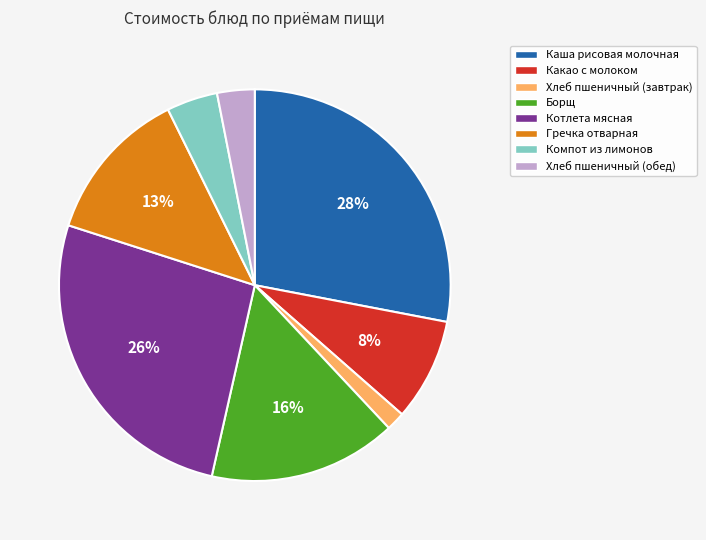

Which category has the smallest portion of the pie?

Хлеб пшеничный (завтрак)